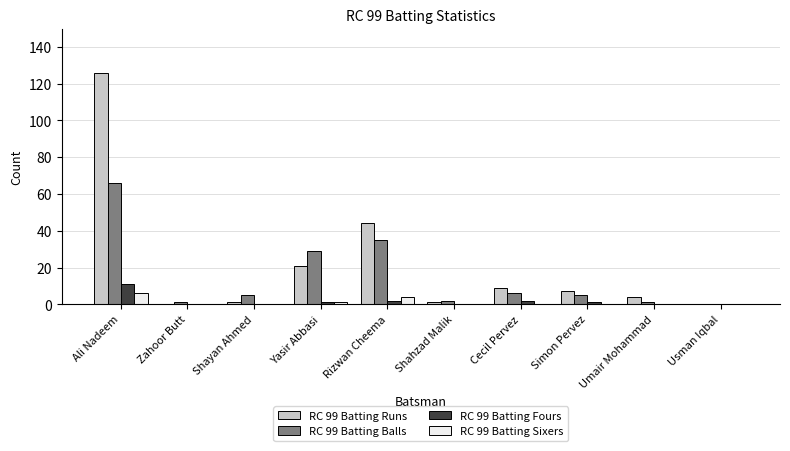

Which series has the largest total across all categories?

RC 99 Batting Runs